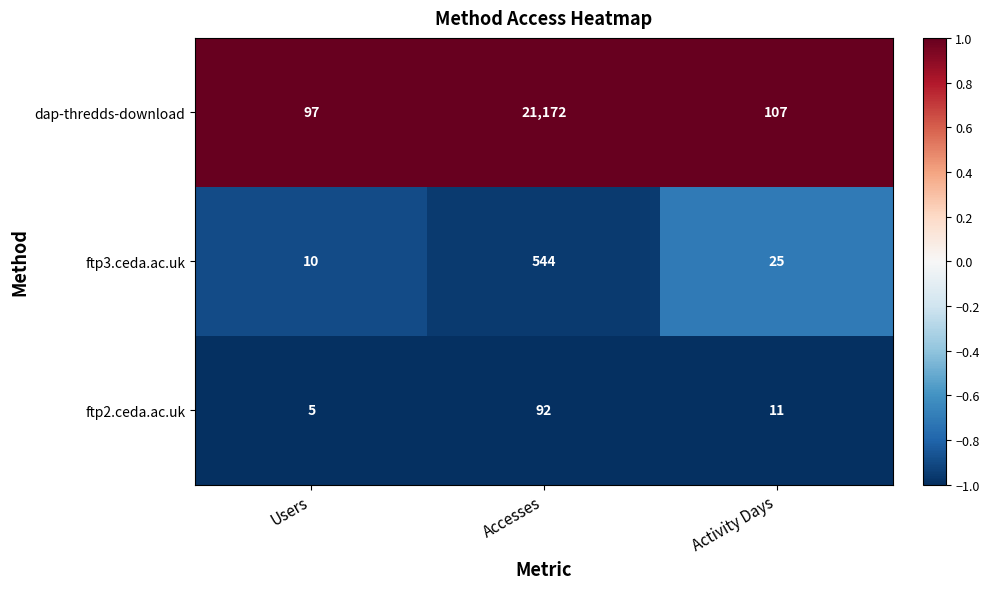

Which label corresponds to the largest value in the chart?

Accesses